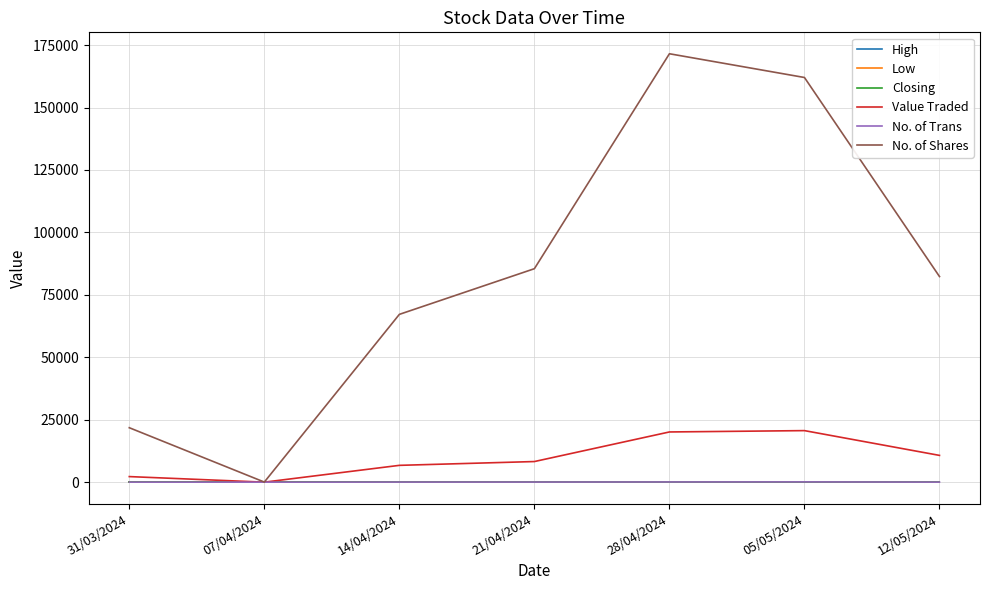

At how many categories does at least one series exceed 57935?

5